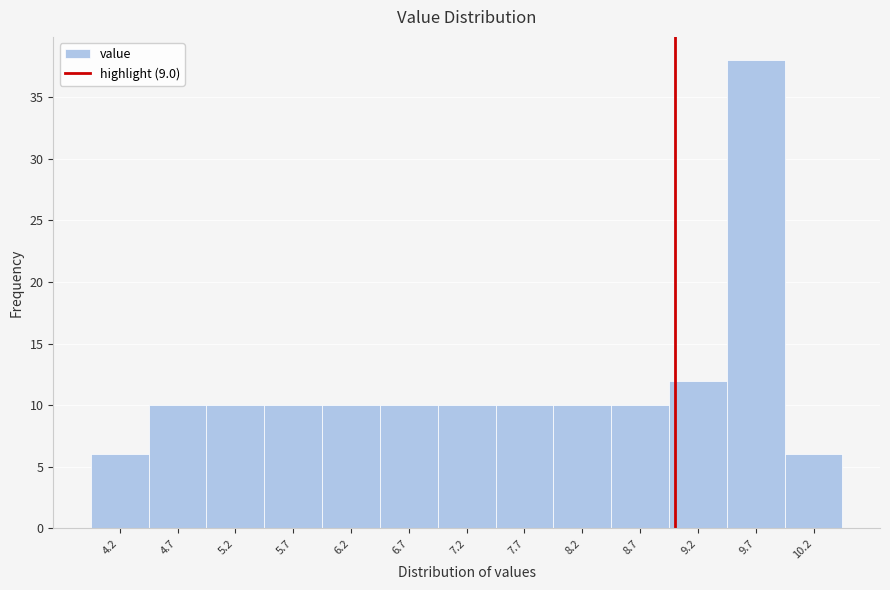

Reading left to right, transcribe this chart: for each bar, give the range it covers on the x-axis and its height. The values are not printed on the chart, so give them approximately, as read against the axis.

3.95 to 4.45: 6
4.45 to 4.95: 10
4.95 to 5.45: 10
5.45 to 5.95: 10
5.95 to 6.45: 10
6.45 to 6.95: 10
6.95 to 7.45: 10
7.45 to 7.95: 10
7.95 to 8.45: 10
8.45 to 8.95: 10
8.95 to 9.45: 12
9.45 to 9.95: 38
9.95 to 10.45: 6